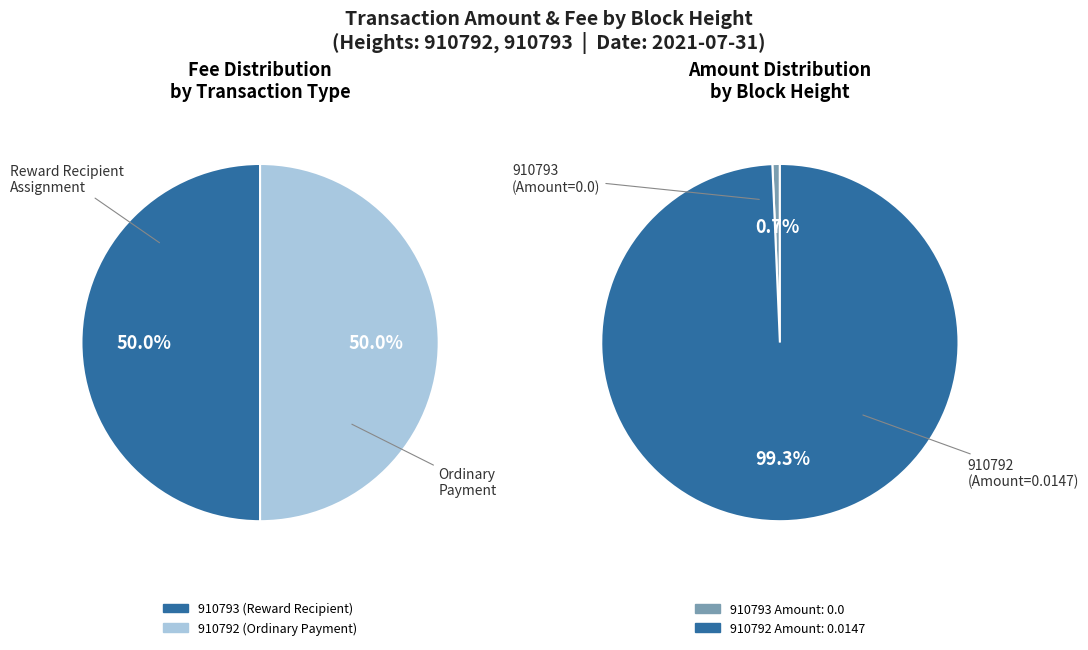

Count the number of slices in the pie.

2